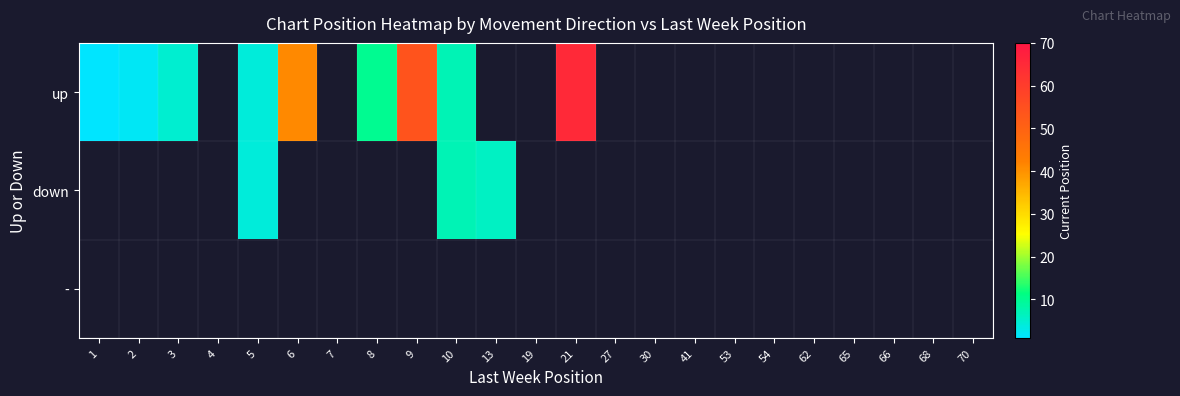

What is the maximum value shown in the chart?

65.0